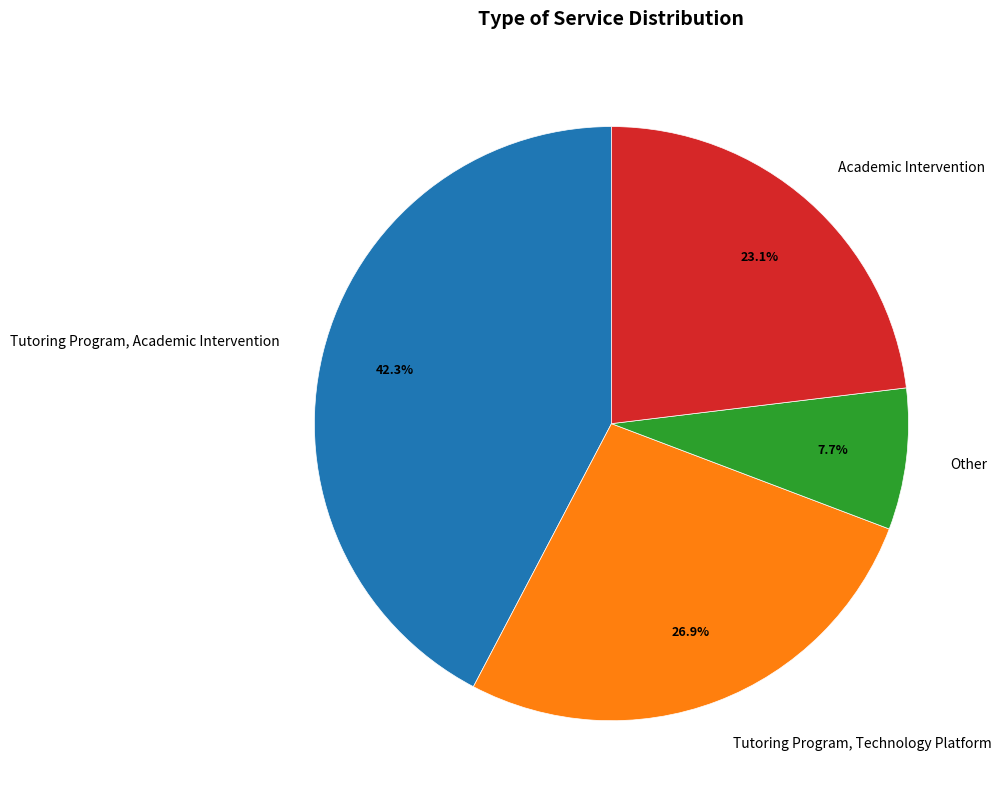

Do Tutoring Program, Academic Intervention and Tutoring Program, Technology Platform together represent more than half of the pie?

Yes